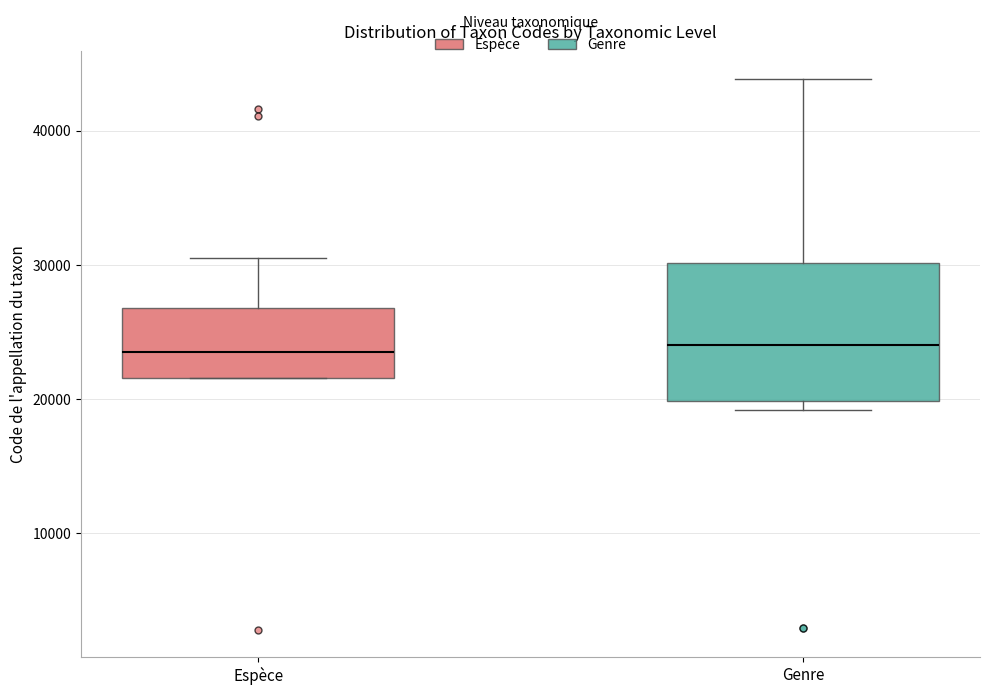

Reading left to right, transcribe this box plot: for each box, give where its median line is, the range the box spans, and where its two whiskers end, as read against the y-axis. The values are not printed on the chart, so give them approximately, as read against the axis.

Espèce: median 23000, box 22000 to 27000, whiskers 22000 to 31000
Genre: median 24000, box 20000 to 30000, whiskers 19000 to 44000